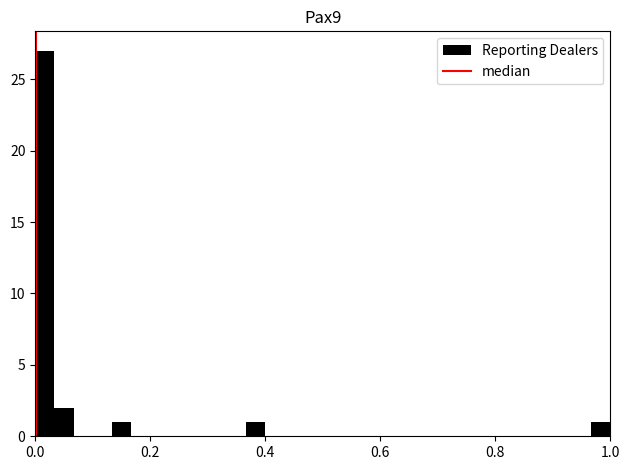

Around what value on the x-axis is the tallest bar? Give the approximate position of its centre, as read against the axis.

0.02